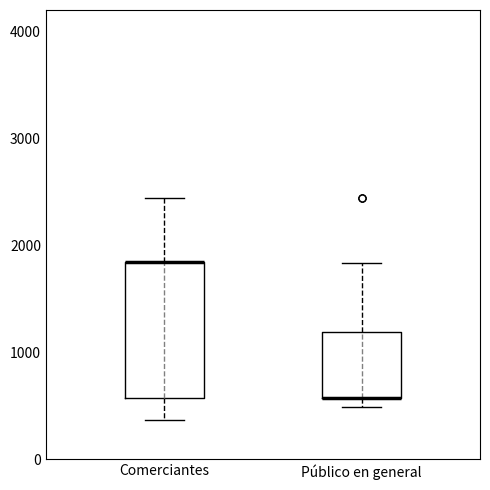

Which box is the tallest, from its lower edge to its upper edge?

Comerciantes